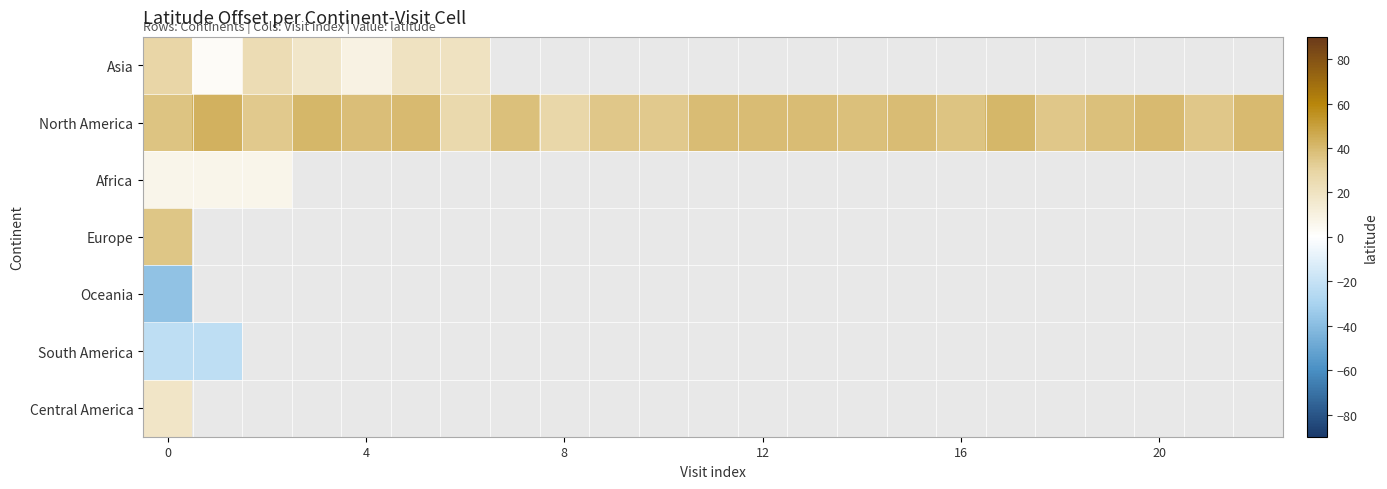

How many values in the North America series are below 37?

9